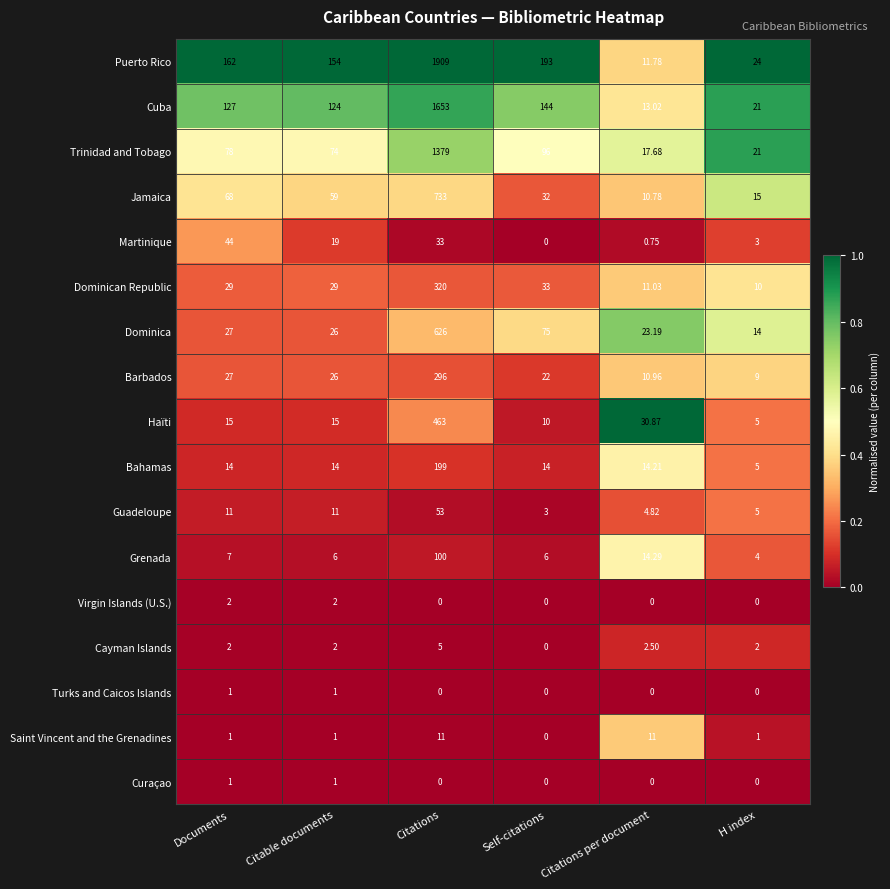

Which series has the largest total across all categories?

Puerto Rico